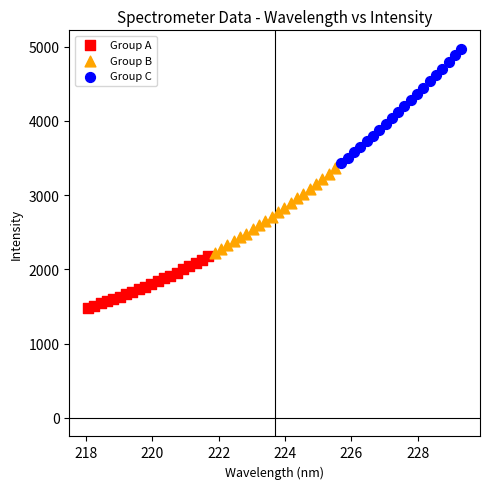

What are all the series names shown in the legend?

Group A, Group B, Group C